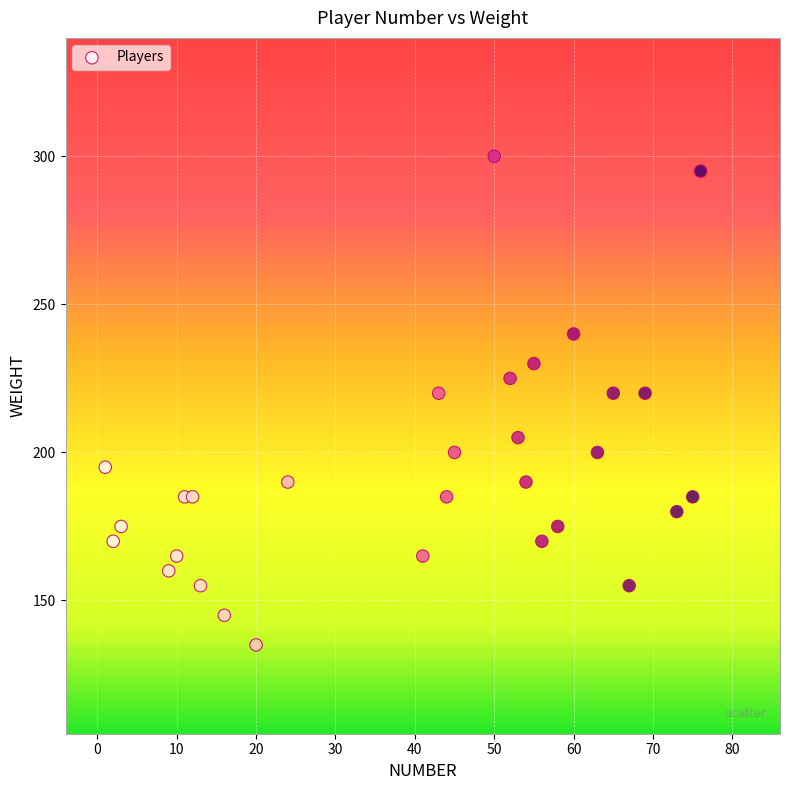

What is the range of X values (max minus min)?

75